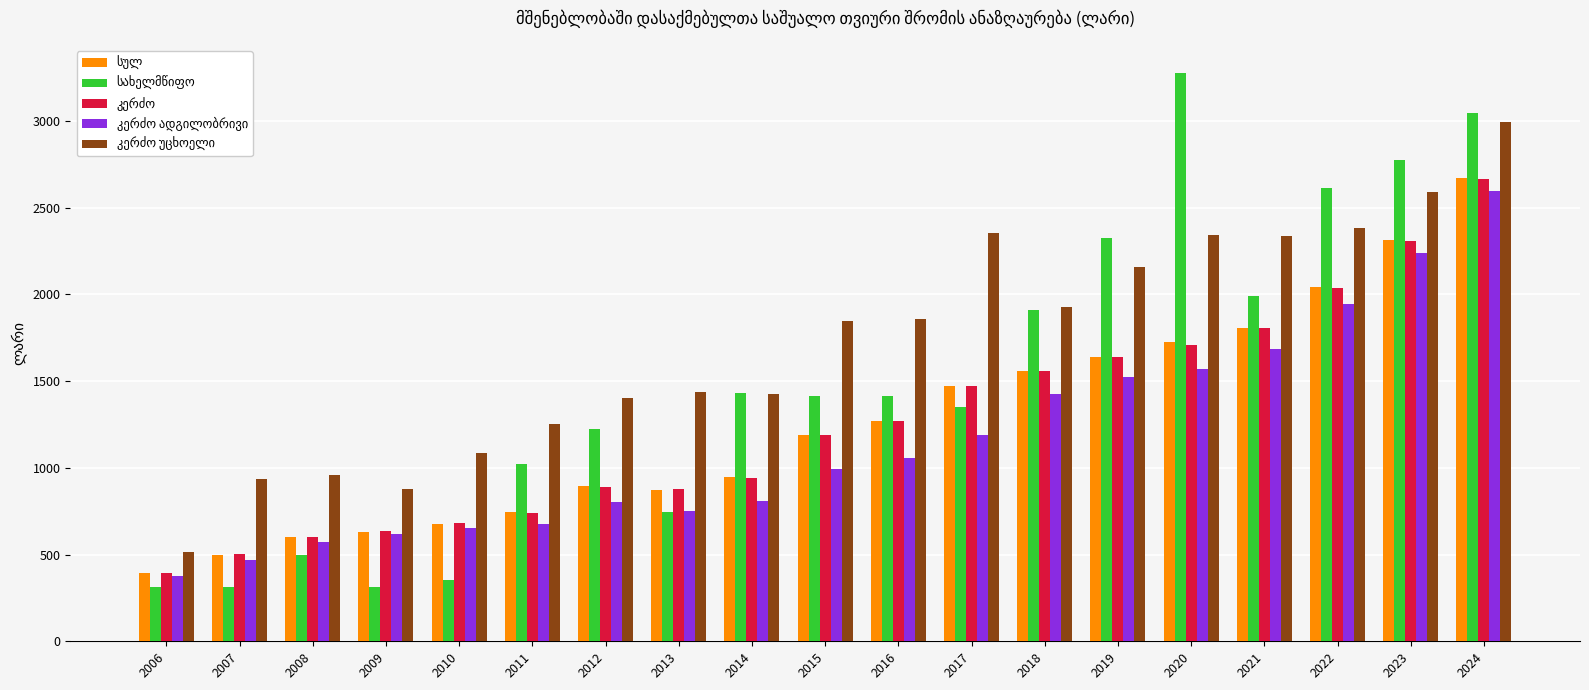

At which category is the sum across all series the highest?

2024